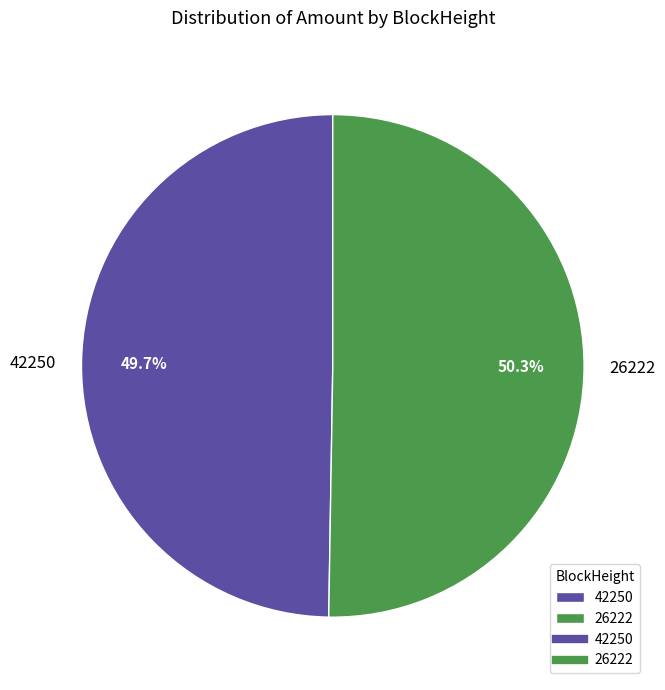

Which slice is the smallest?

42250